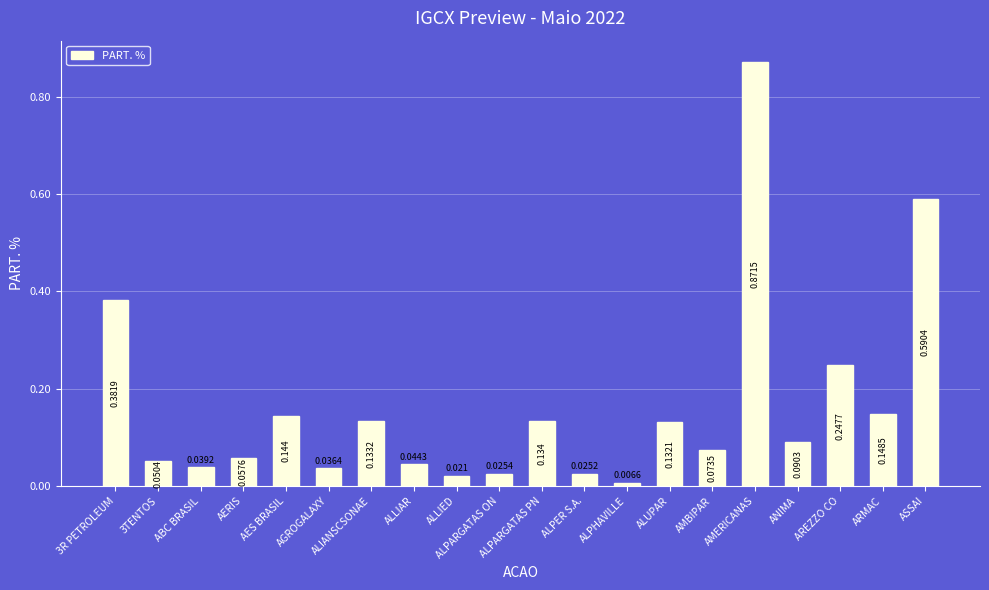

List the labels in order of value, smallest first.

ALPHAVILLE, ALLIED, ALPER S.A., ALPARGATAS ON, AGROGALAXY, ABC BRASIL, ALLIAR, 3TENTOS, AERIS, AMBIPAR, ANIMA, ALUPAR, ALIANSCSONAE, ALPARGATAS PN, AES BRASIL, ARMAC, AREZZO CO, 3R PETROLEUM, ASSAI, AMERICANAS